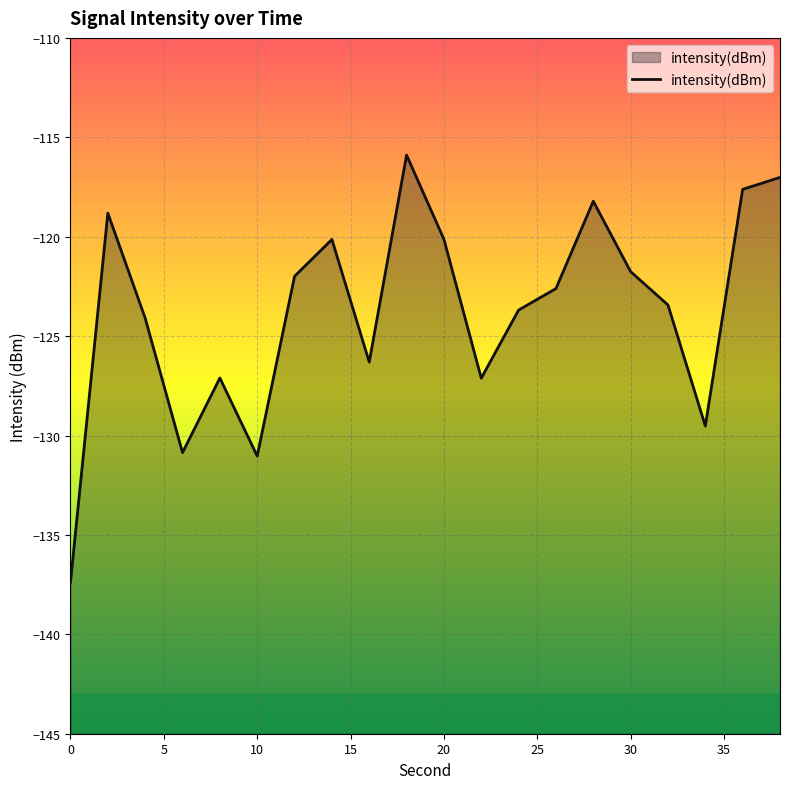

What is the minimum value shown in the chart?

-137.4